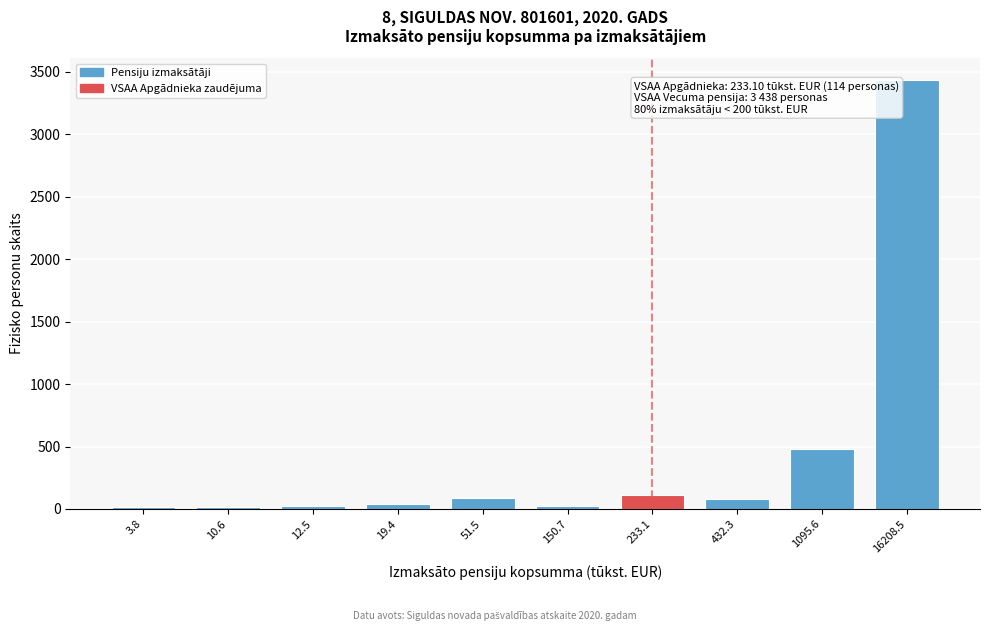

Where is the data nearest to the value 1725?

1095.6